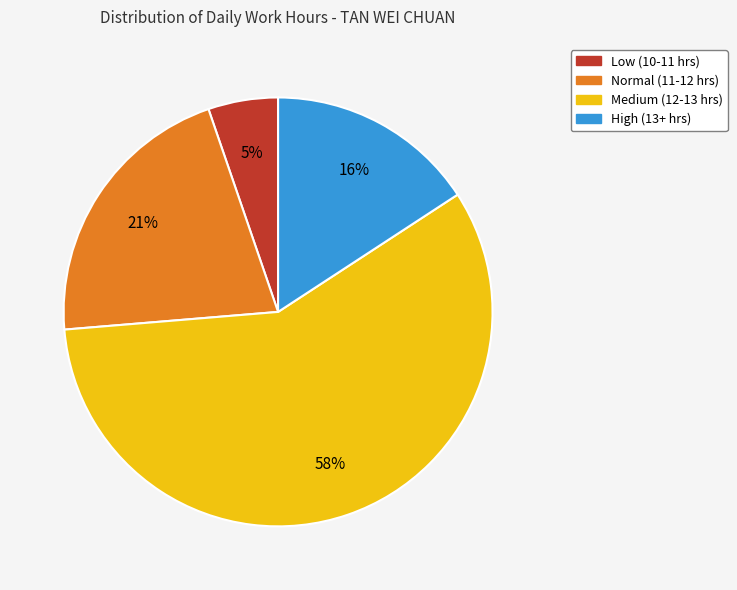

Is there any slice that represents more than half of the pie?

Yes